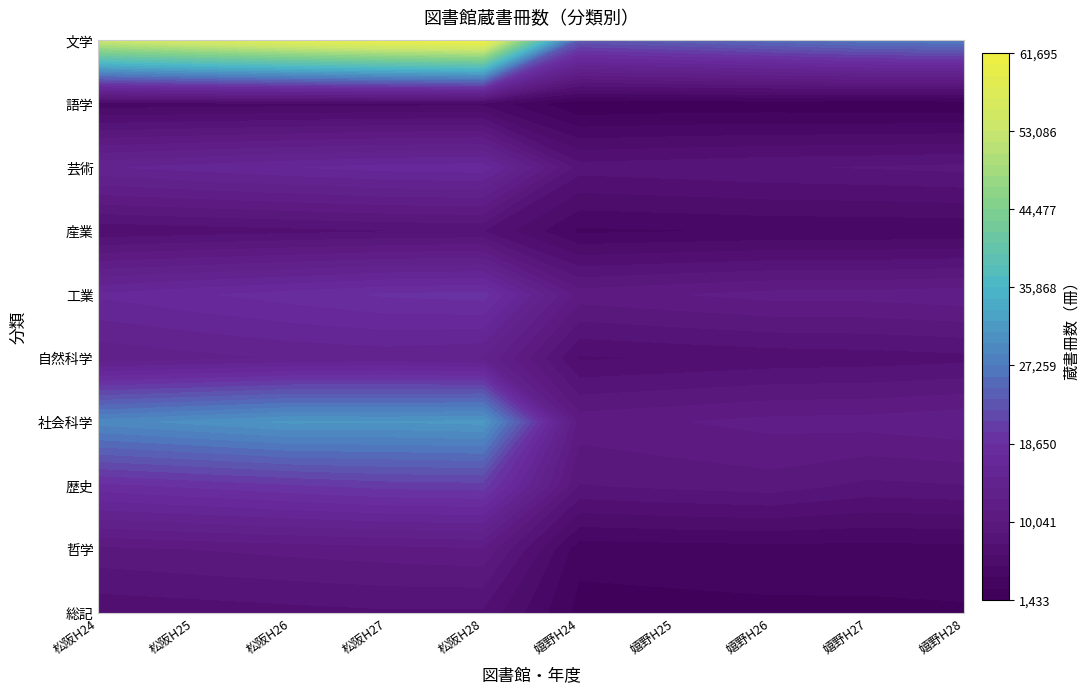

What is the minimum value for 工業?

10680